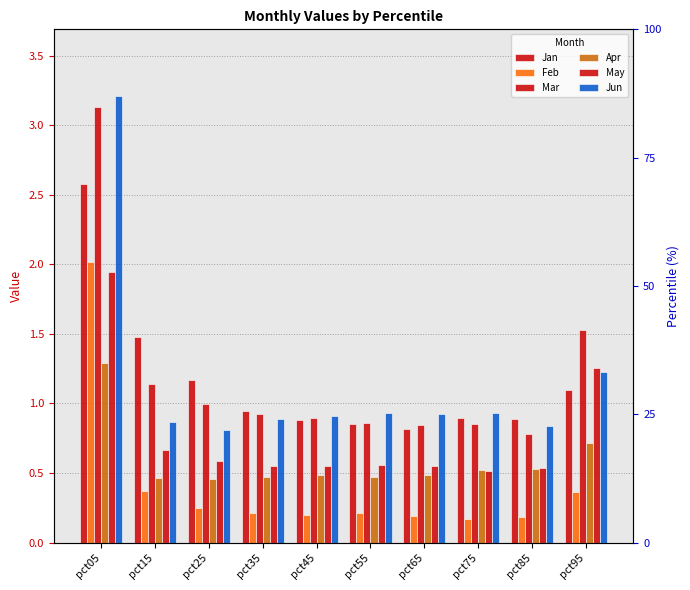

Which series has the largest range (max minus min)?

Jun